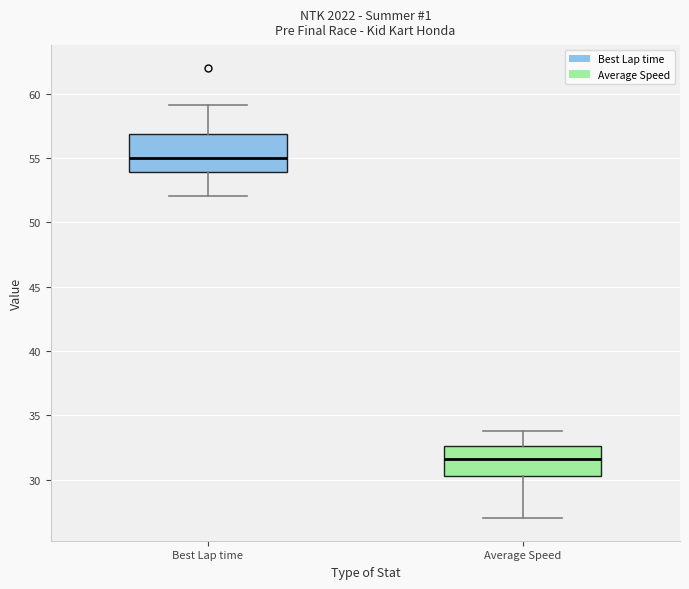

Comparing the boxes themselves (not the whiskers), which one is the tallest?

Best Lap time